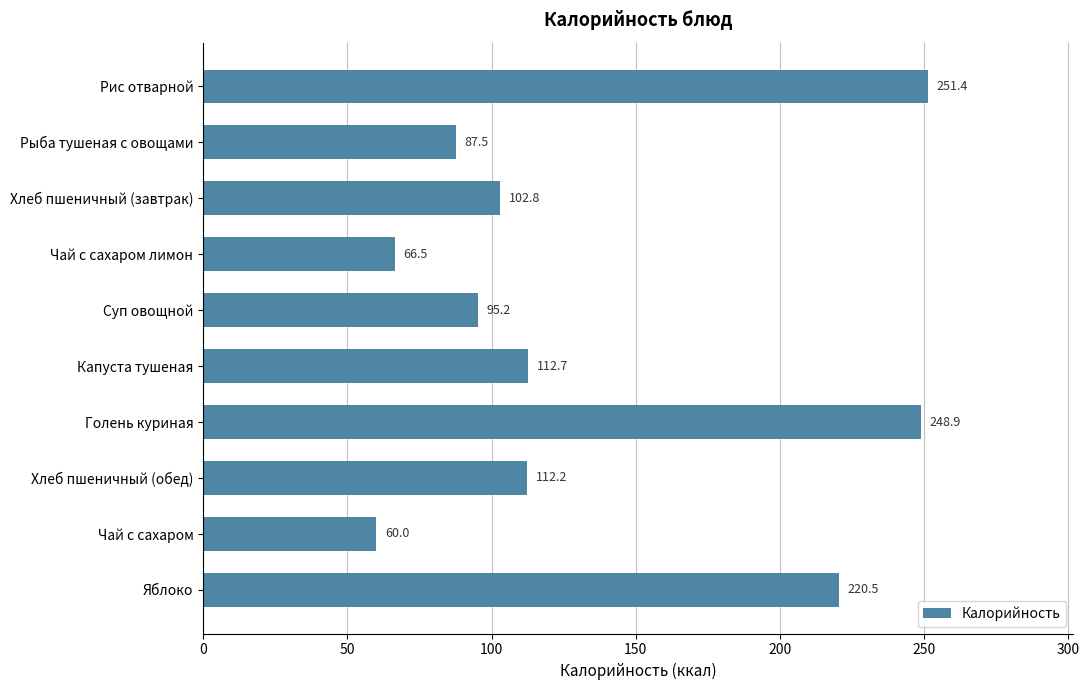

How many values are below 112?

5